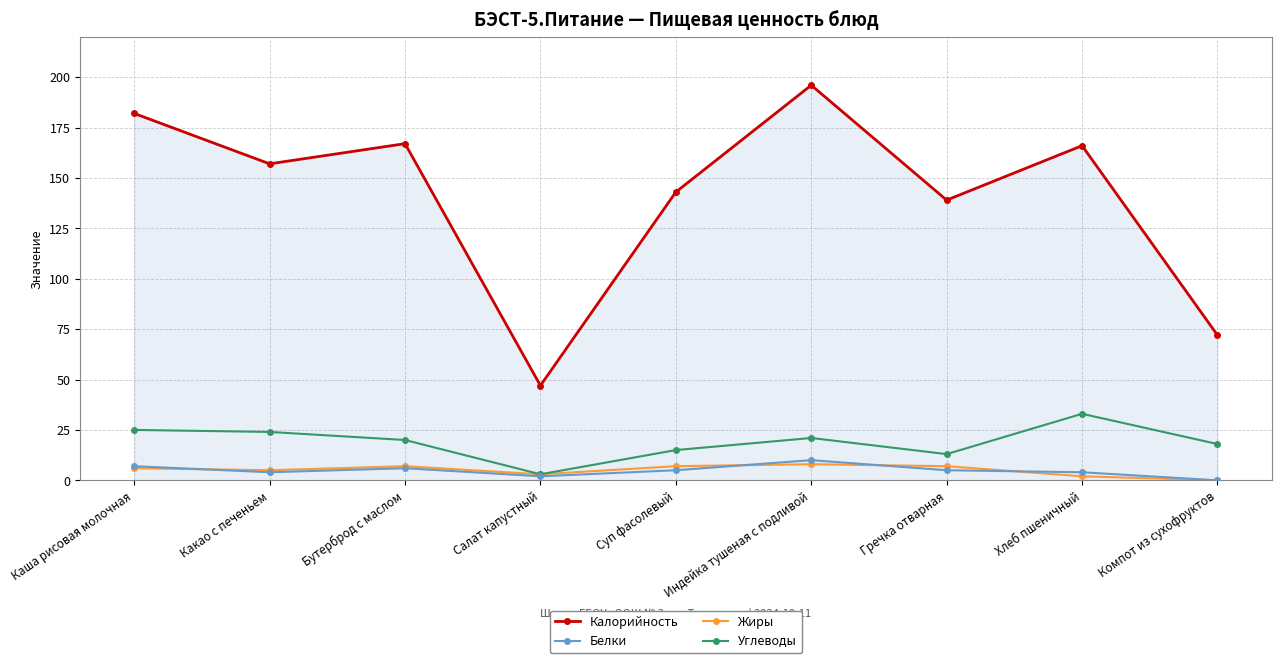

True or false: Белки and Калорийность cross at least once.

False